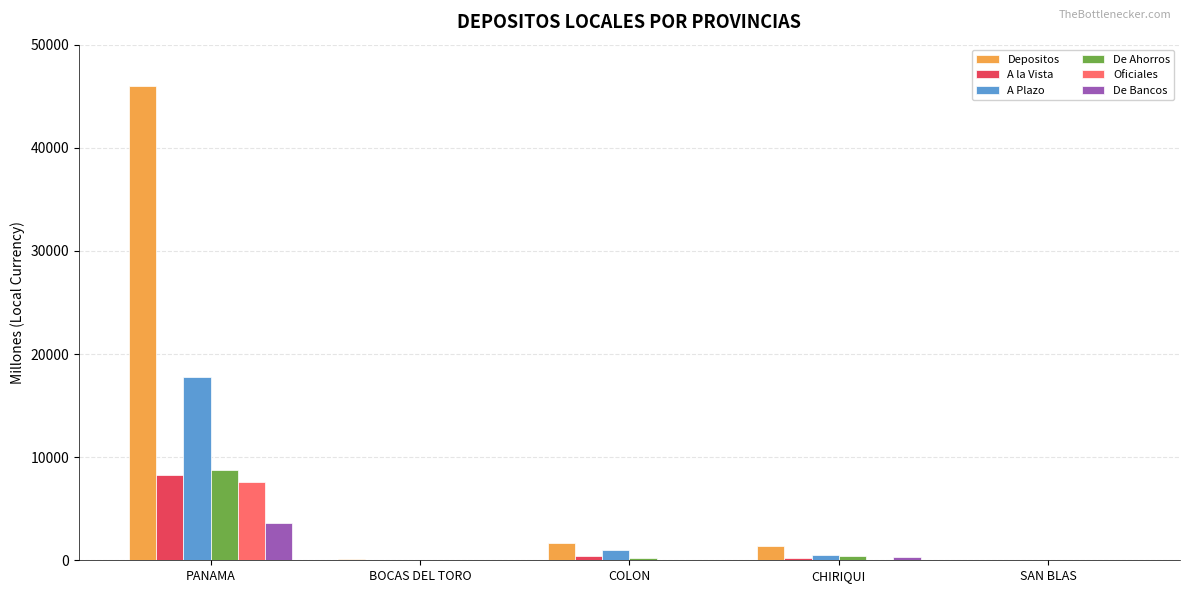

What is the approximate value of A la Vista at CHIRIQUI?

178.1